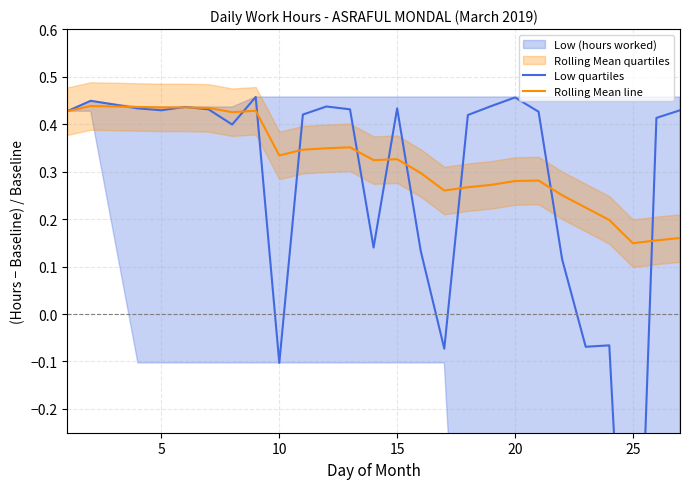

How many lines are shown in the chart?

2